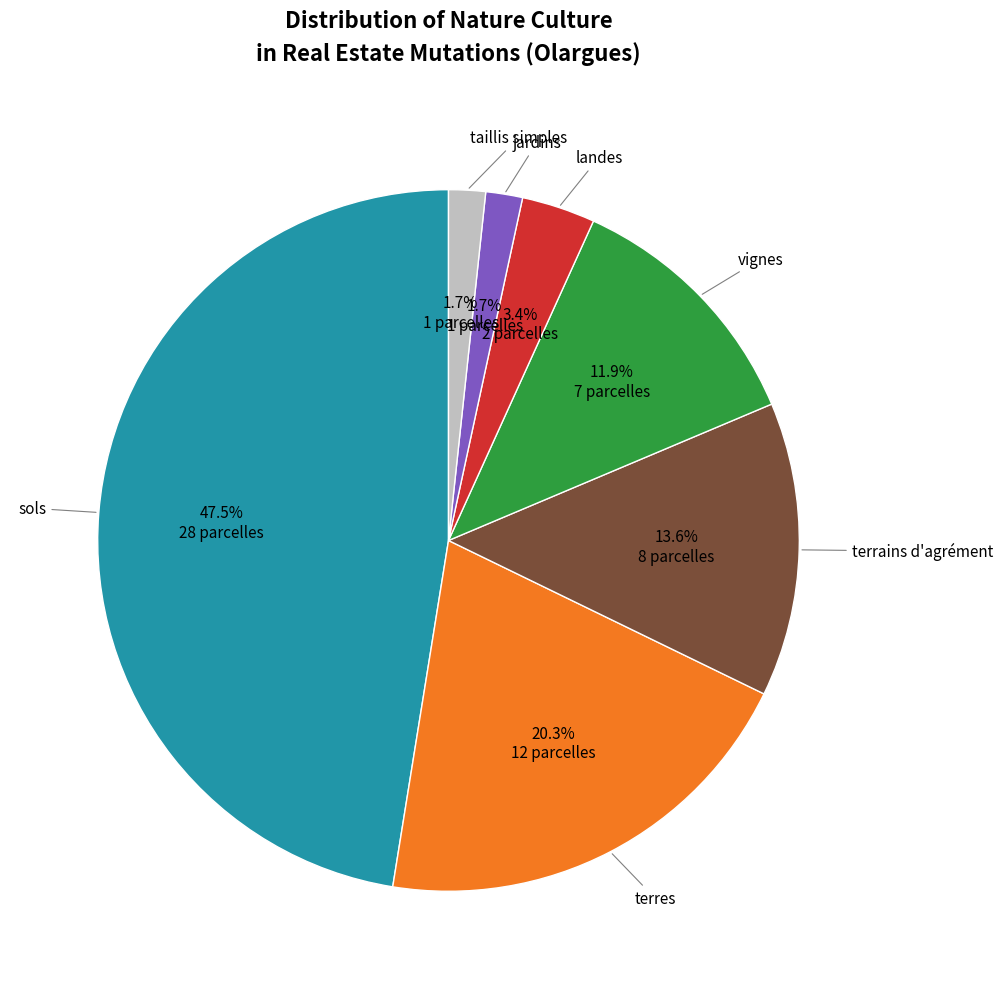

To the nearest percent, what is the difference between the largest and smallest slice percentages?

46%